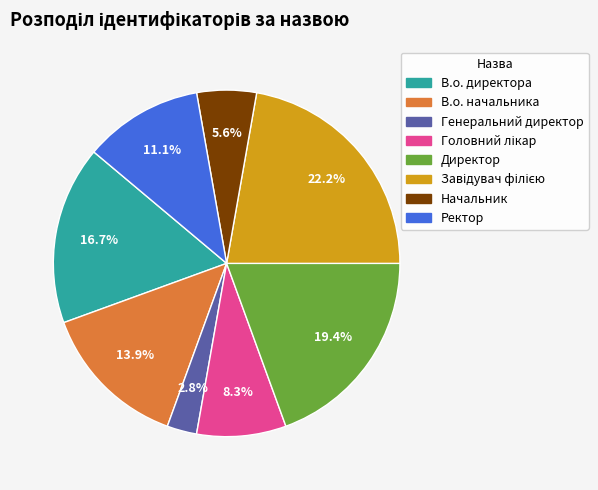

How much of the chart is everything except В.о. начальника?

86.1%